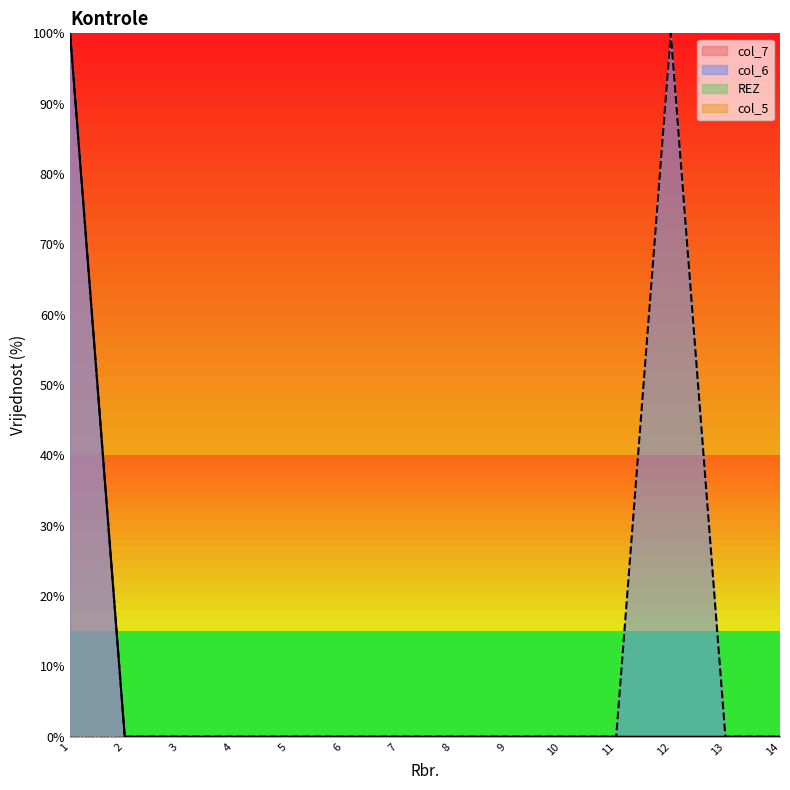

Does the chart display data point markers on the line(s)?

No